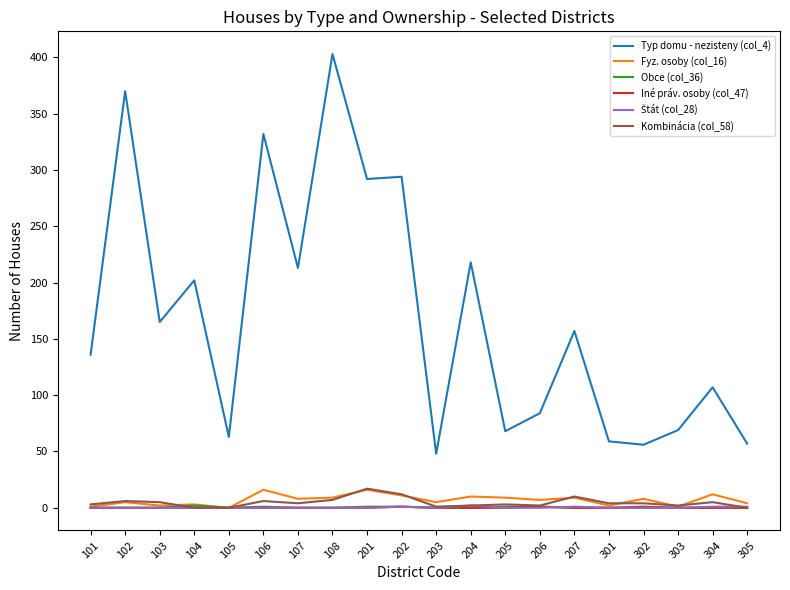

Which series has the widest spread of values?

Typ domu - nezisteny (col_4)